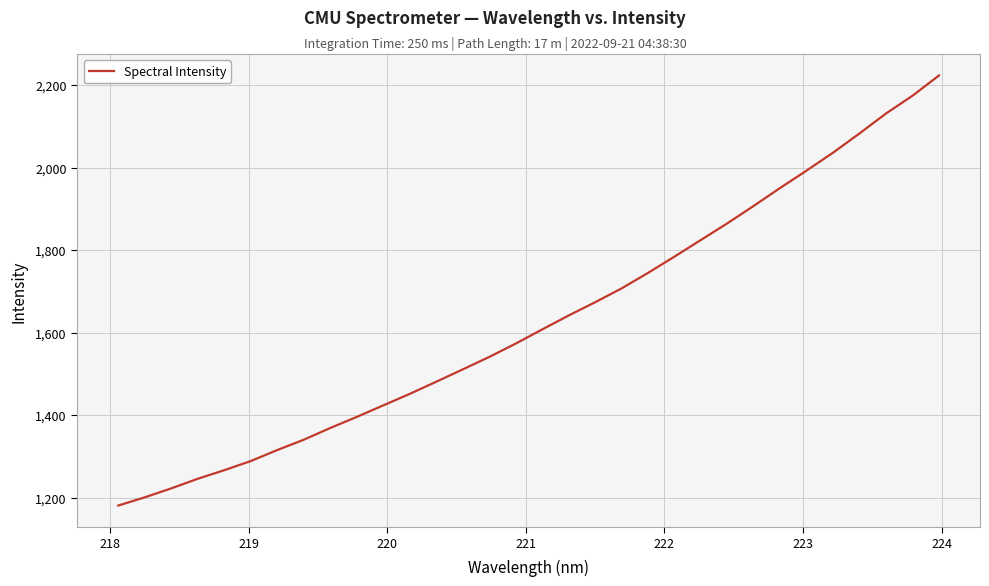

Reading left to right, what are all the values shown in this chart?

1180.8	1200.7	1222.4	1245.7	1266.5	1288.7	1315.3	1340.3	1368.8	1395.6	1423.6	1451.4	1480.8	1510.7	1540.9	1573.2	1607.5	1641.4	1673.5	1707.0	1744.6	1784.1	1824.5	1864.9	1907.2	1950.8	1992.9	2036.3	2083.0	2131.1	2174.1	2223.1